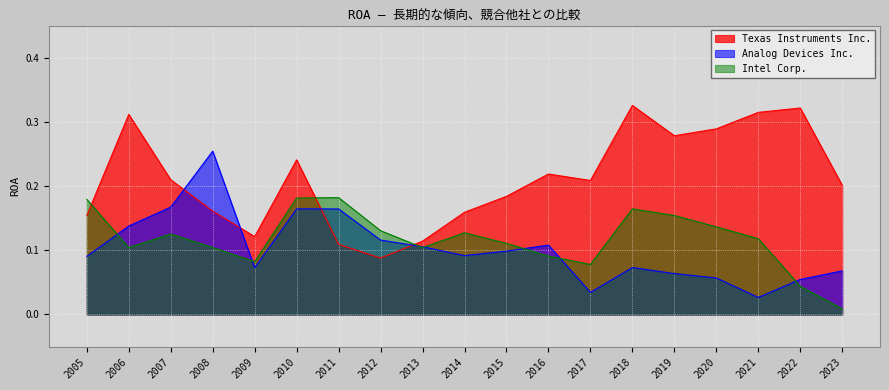

Which series changed the most between 2011 and 2015?

Texas Instruments Inc.